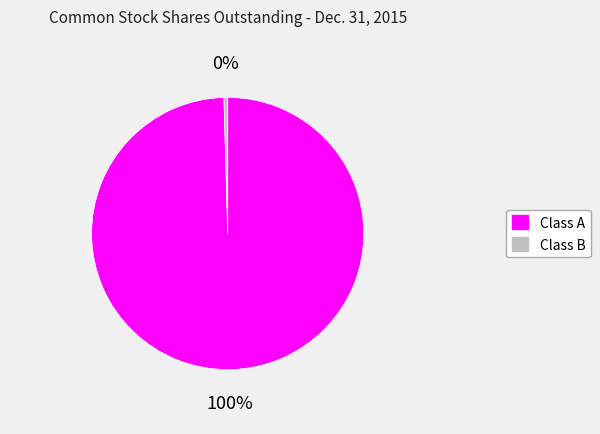

What is the ratio of the value at Class A to the value at Class B?

223.8